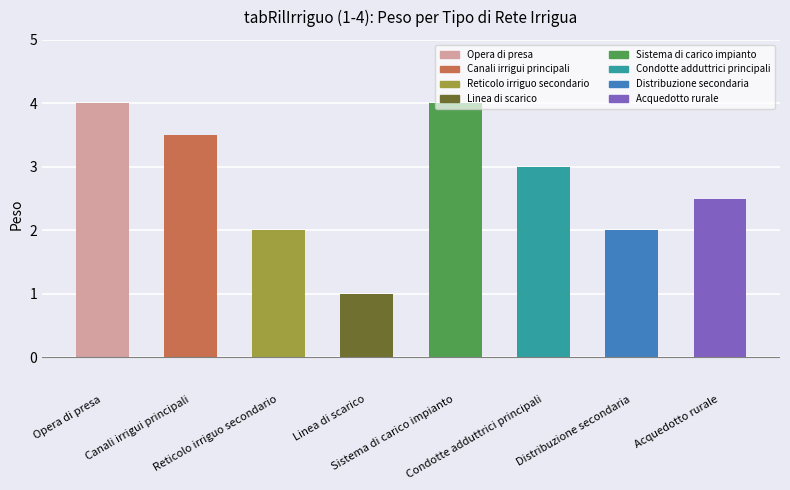

What is the average value?

2.8